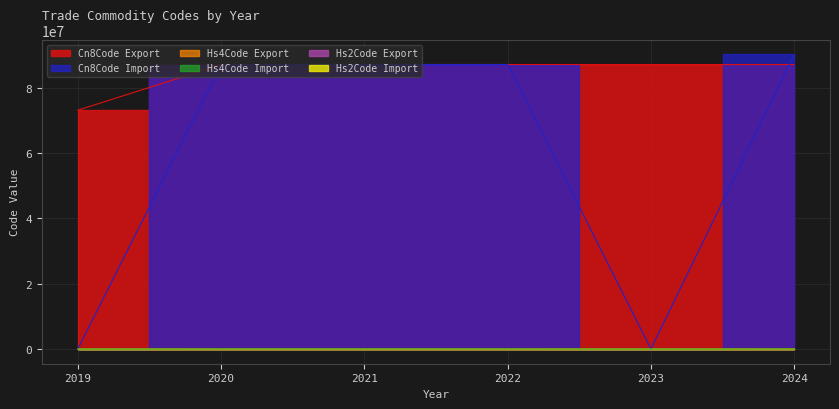

What is the spread (max minus min) of values at 2021?

87141196